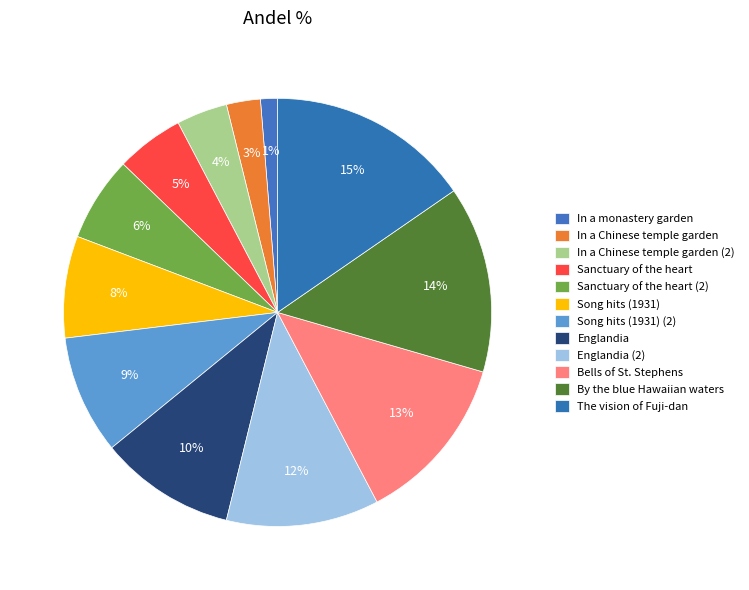

Is there any slice that represents more than half of the pie?

No